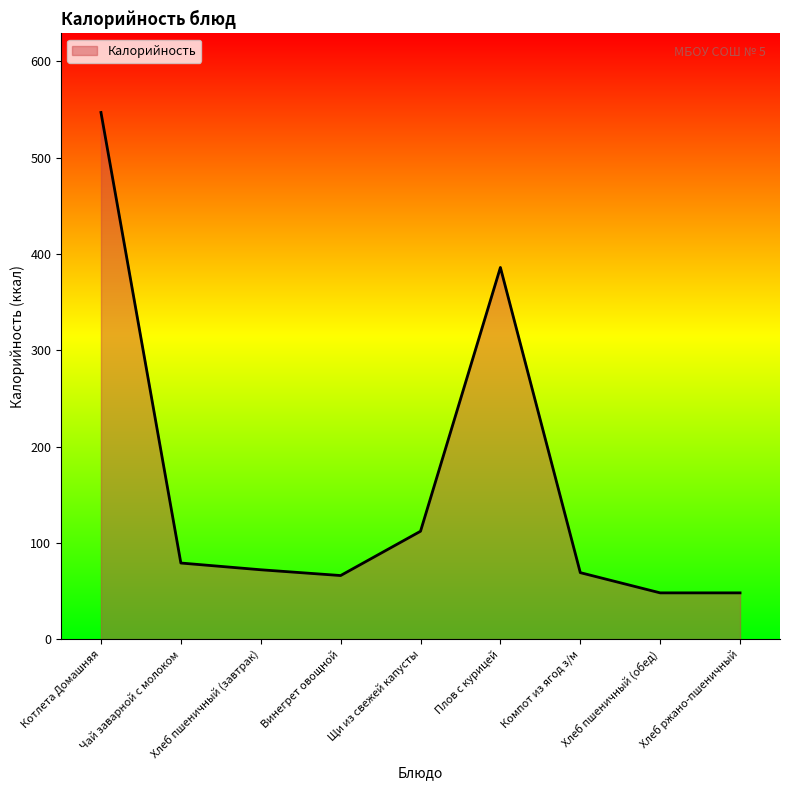

Which label corresponds to the largest value in the chart?

Котлета Домашняя